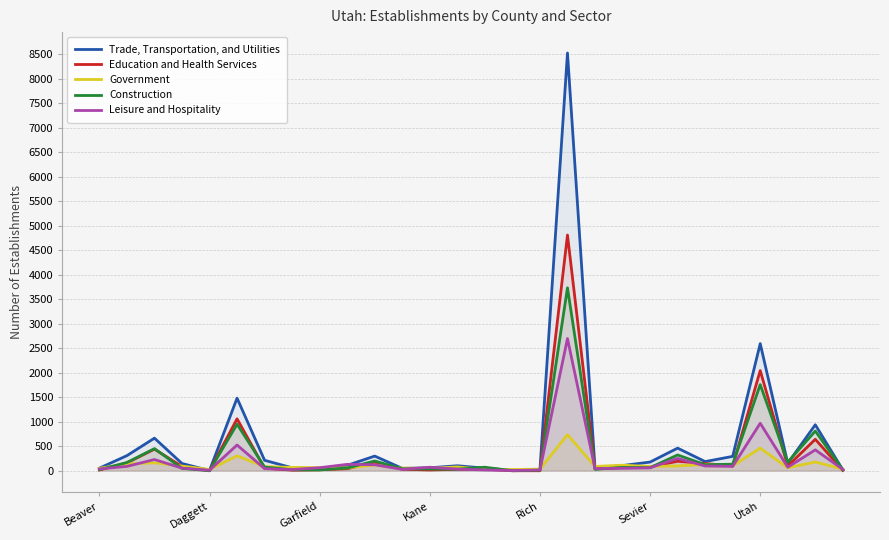

At which label is Construction closest to 1866?

Utah